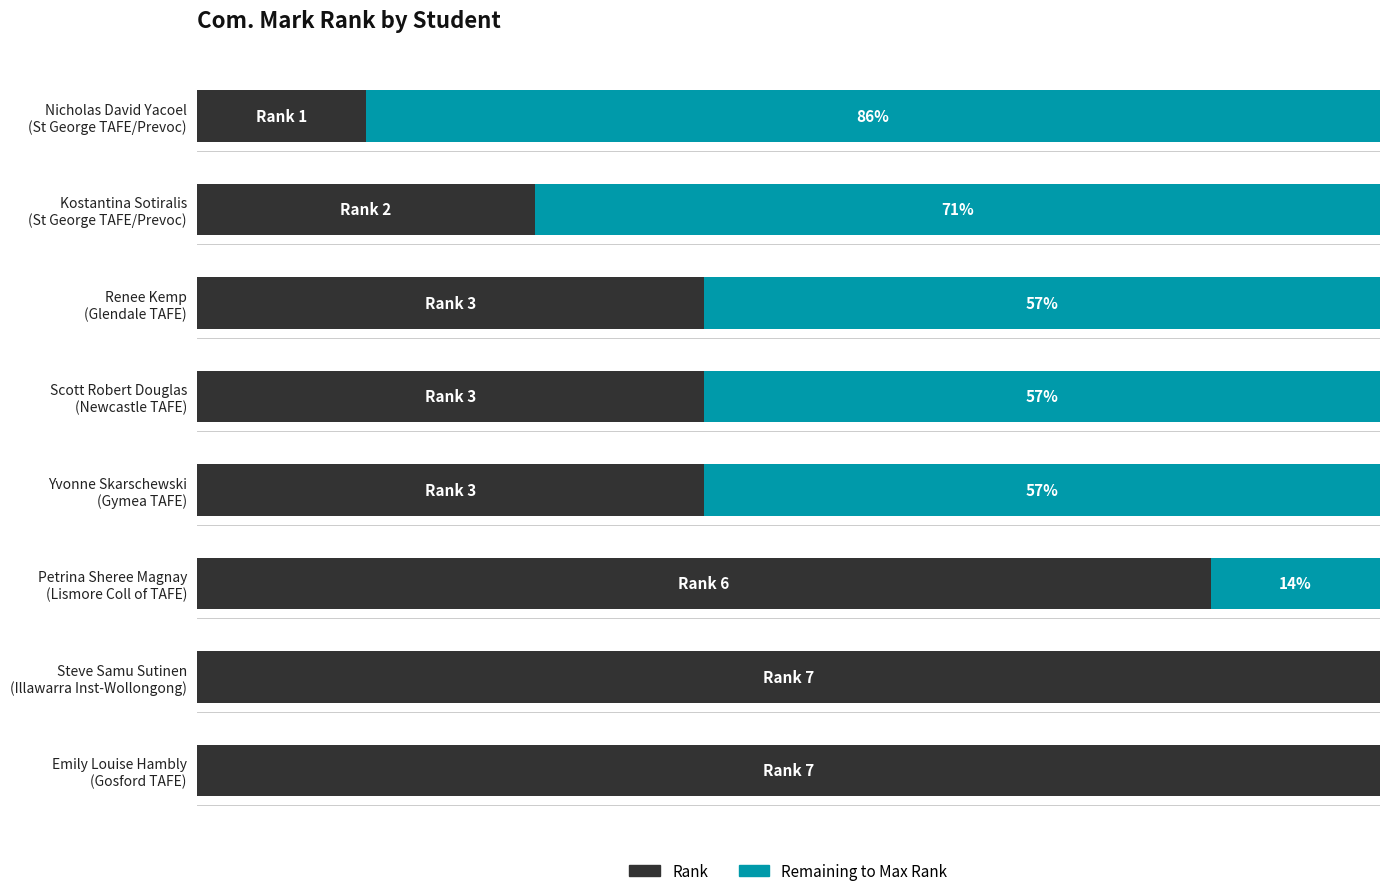

Where does the data first go above 3?

Lismore Coll of TAFE